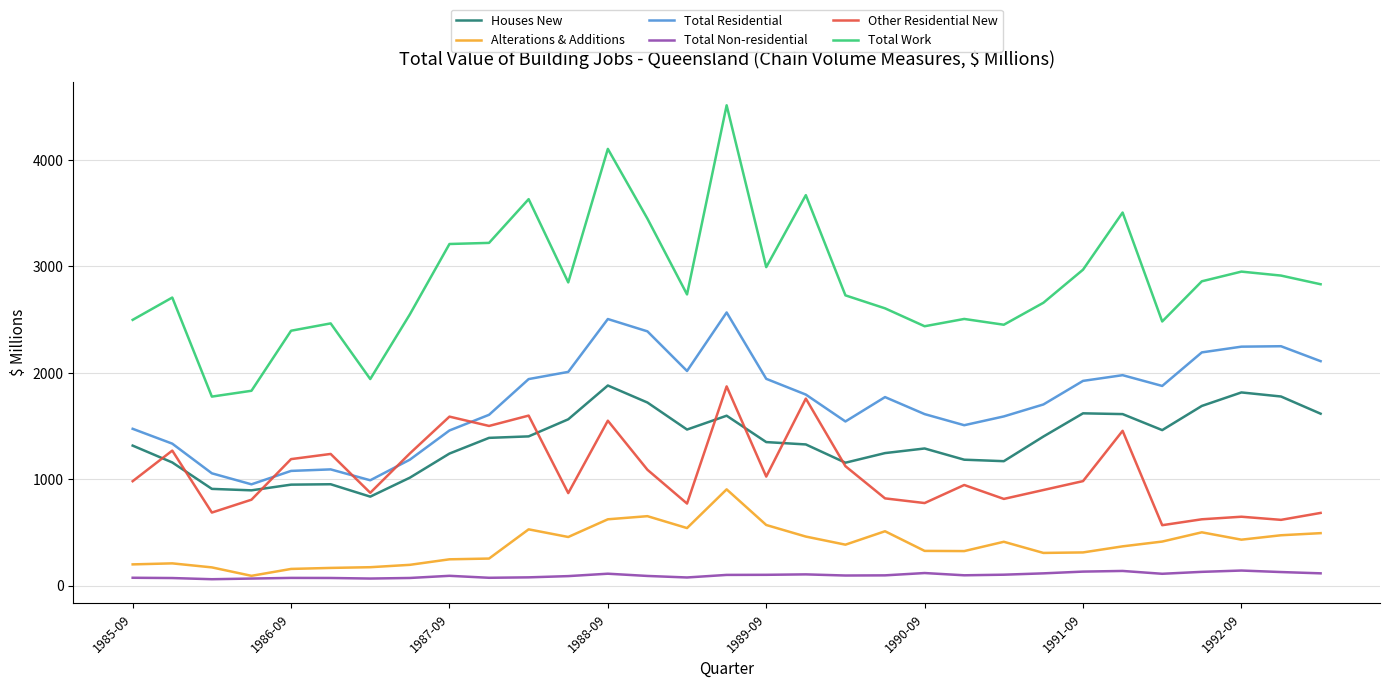

Does the chart have visible grid lines?

Yes